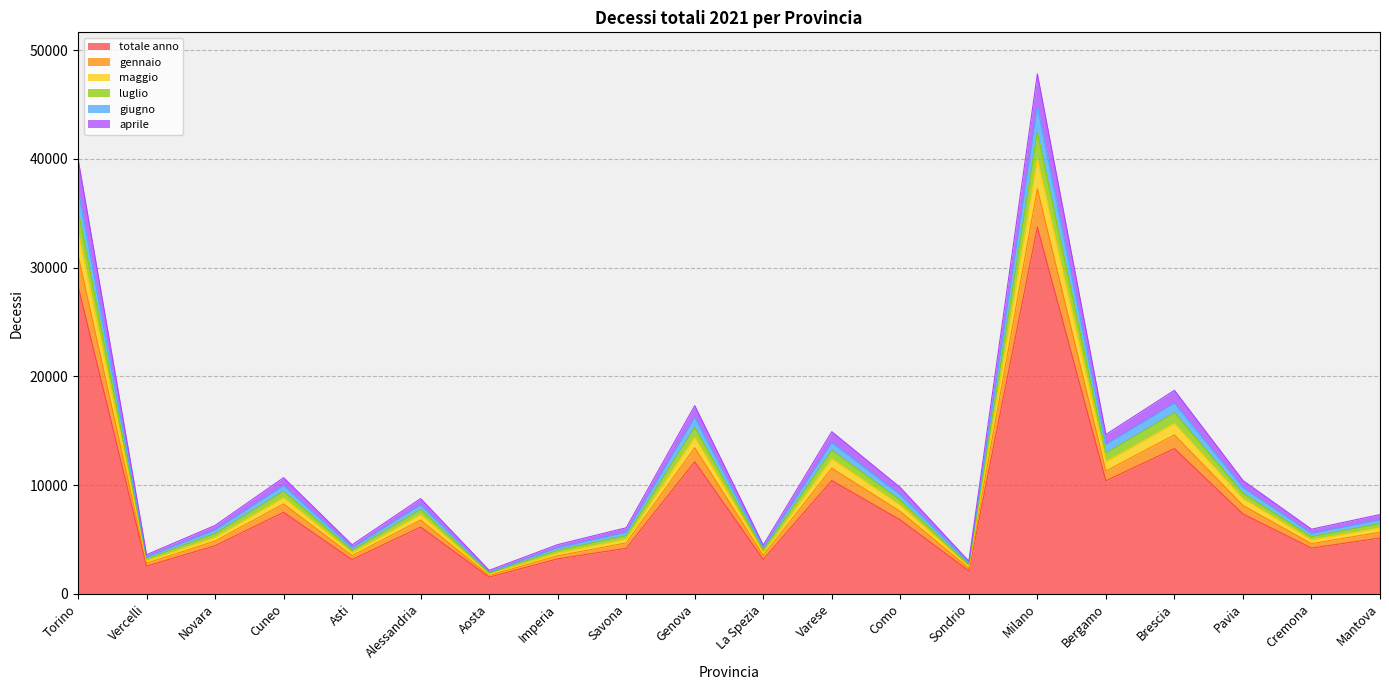

What is the smallest value displayed?

1533